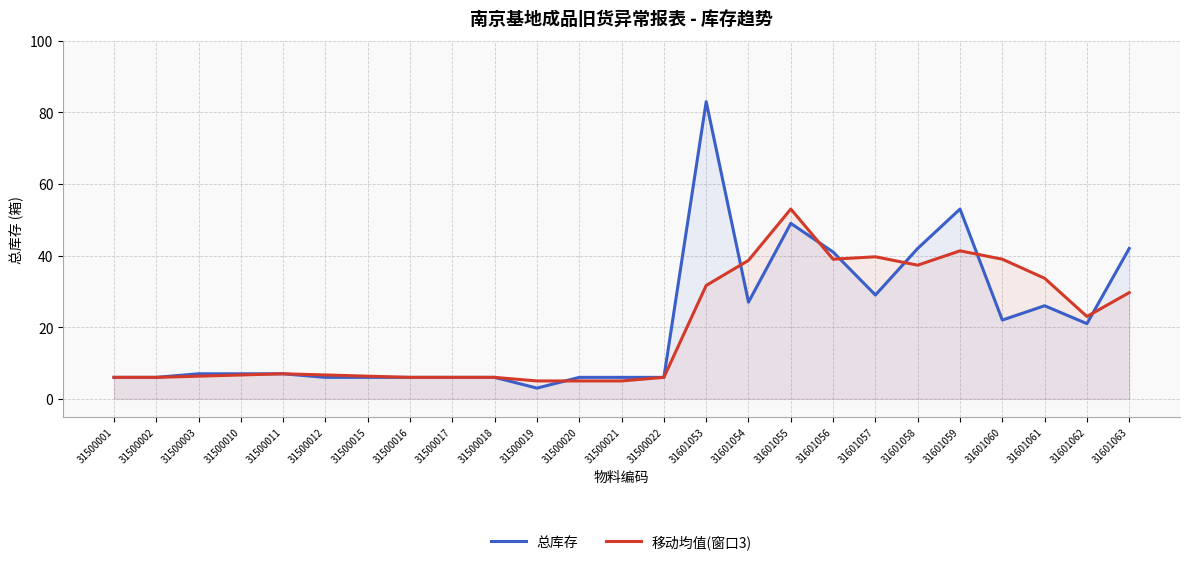

What is the total value across all series at 31500016?

12.0